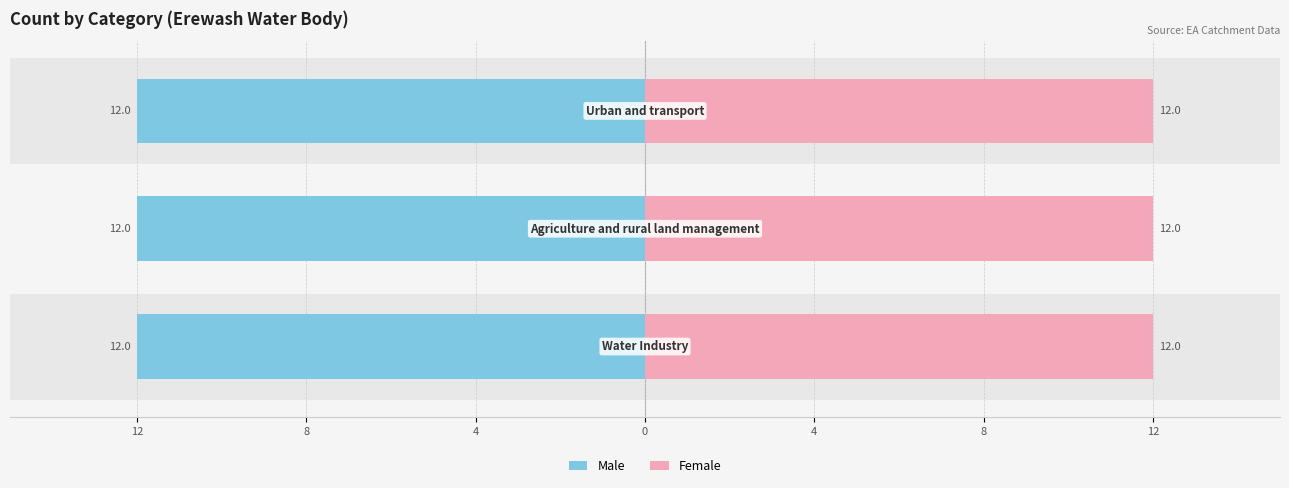

The Male series shows -3.6 at 8. True or false?

False